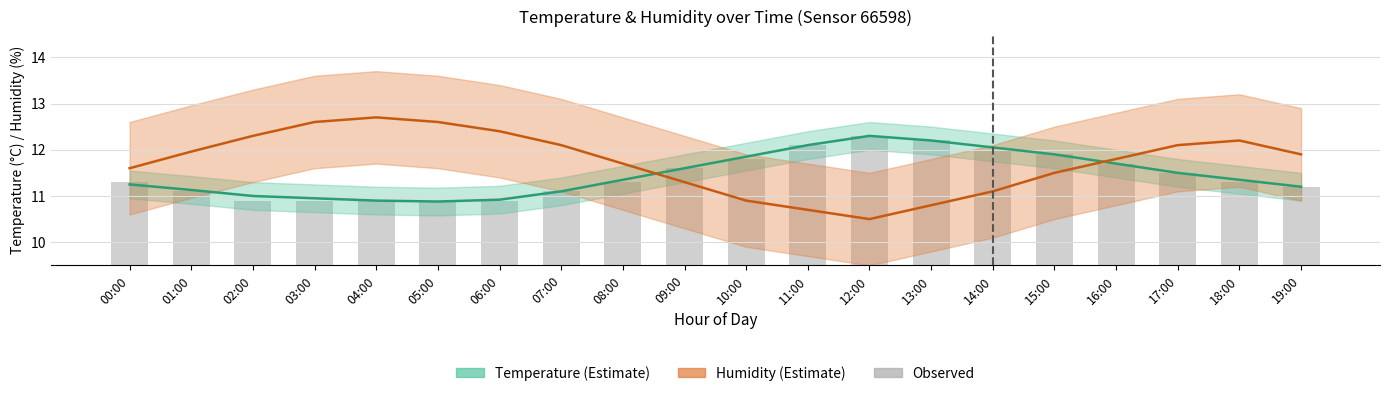

The Observed temperature series shows 11.9 at 15:00. True or false?

True